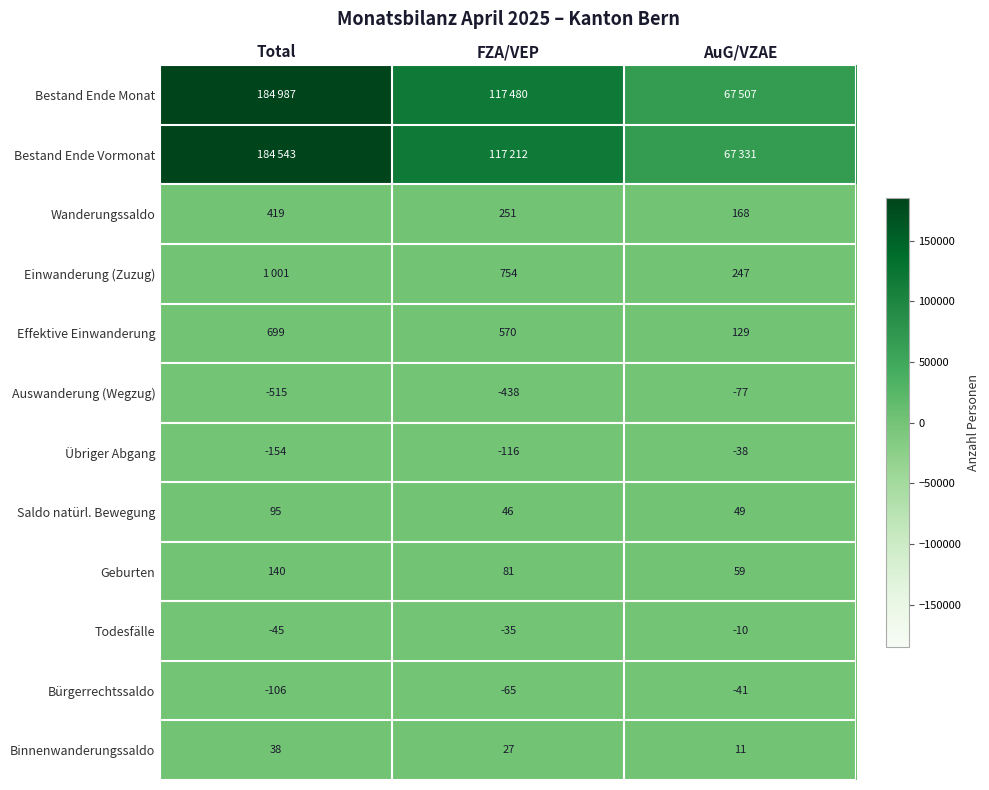

Is it true that Bürgerrechtssaldo equals -62 at AuG/VZAE?

False